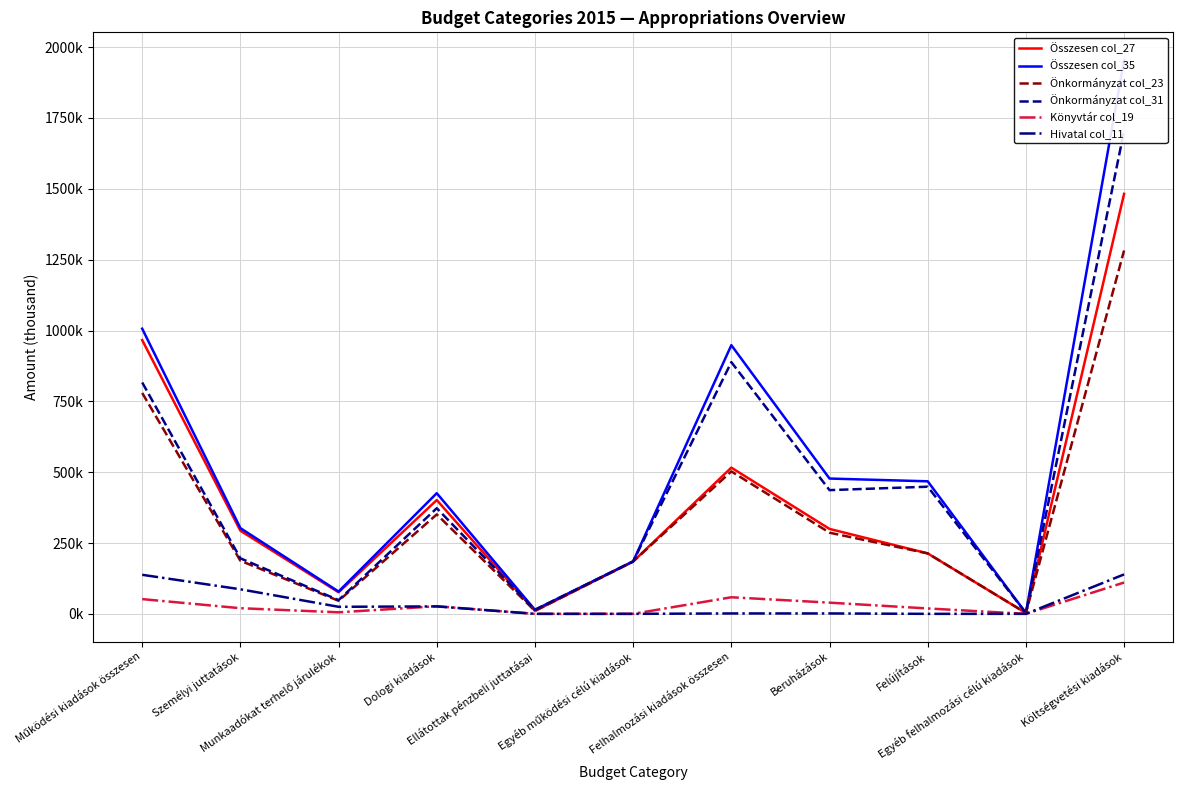

Is it true that Önkormányzat col_23 equals 350976 at Dologi kiadások?

True